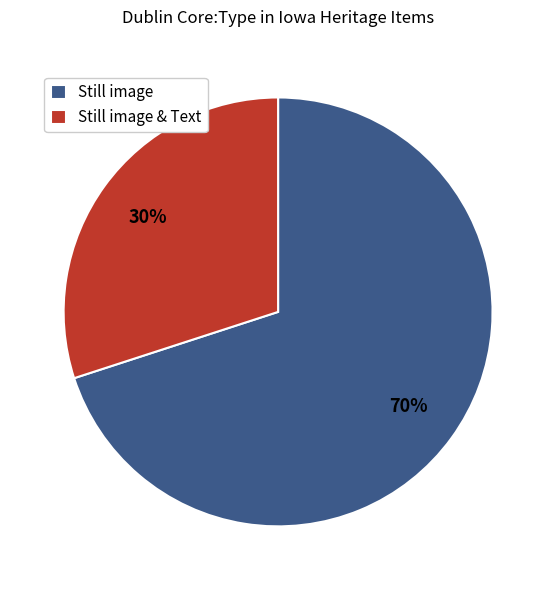

What is the smallest slice in the pie chart?

Still image & Text